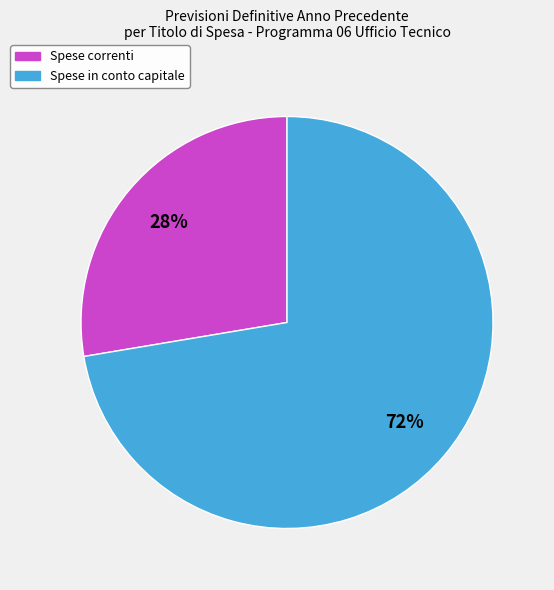

To the nearest percent, what is the average slice percentage?

50%